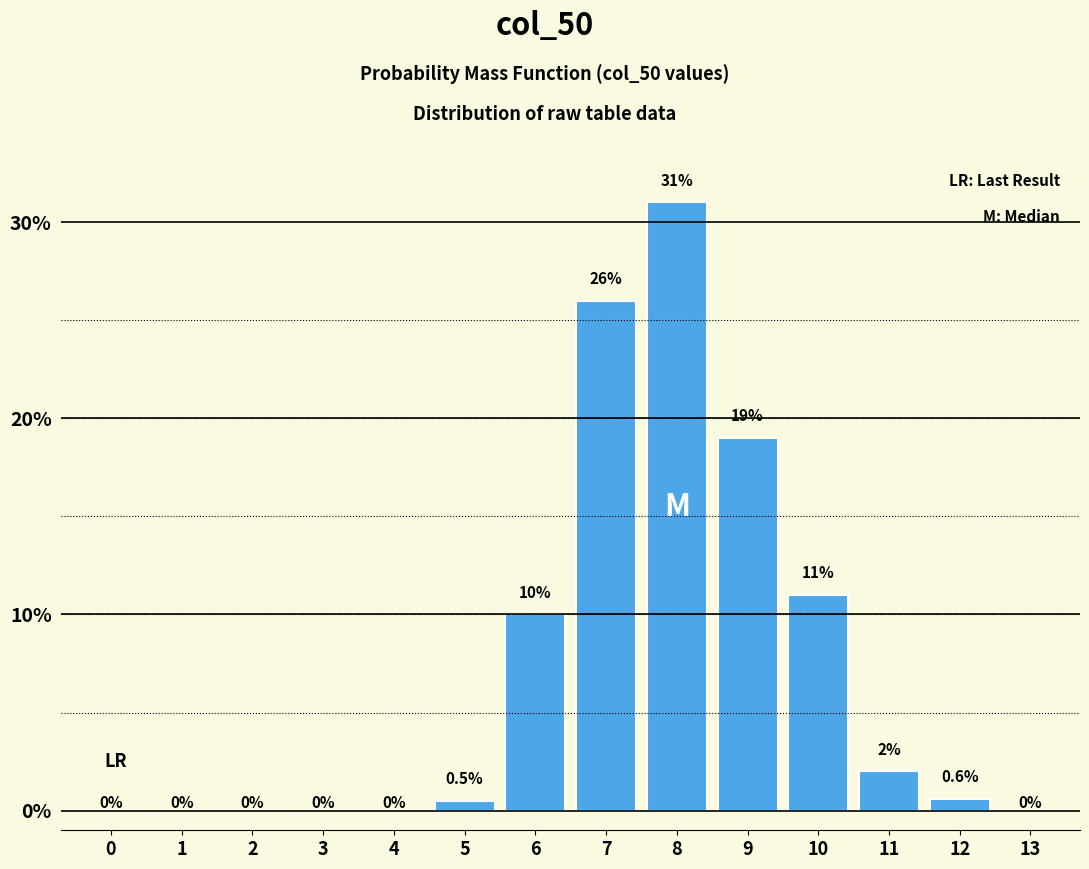

Reading left to right, transcribe all the data shown in this chart.

0=0.0	1=0.0	2=0.0	3=0.0	4=0.0	5=0.5	6=10.0	7=26.0	8=31.0	9=19.0	10=11.0	11=2.0	12=0.6	13=0.0